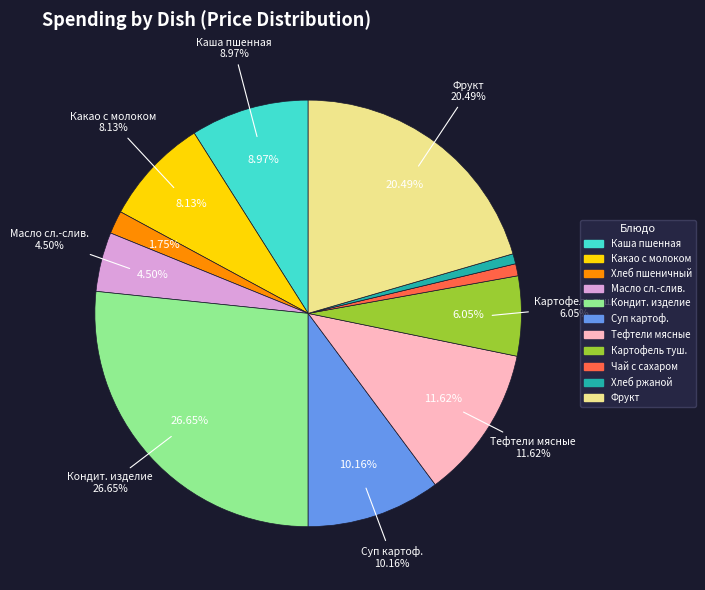

Between Картофель тушеный and Суп картофельный с яйцом, which is larger?

Суп картофельный с яйцом